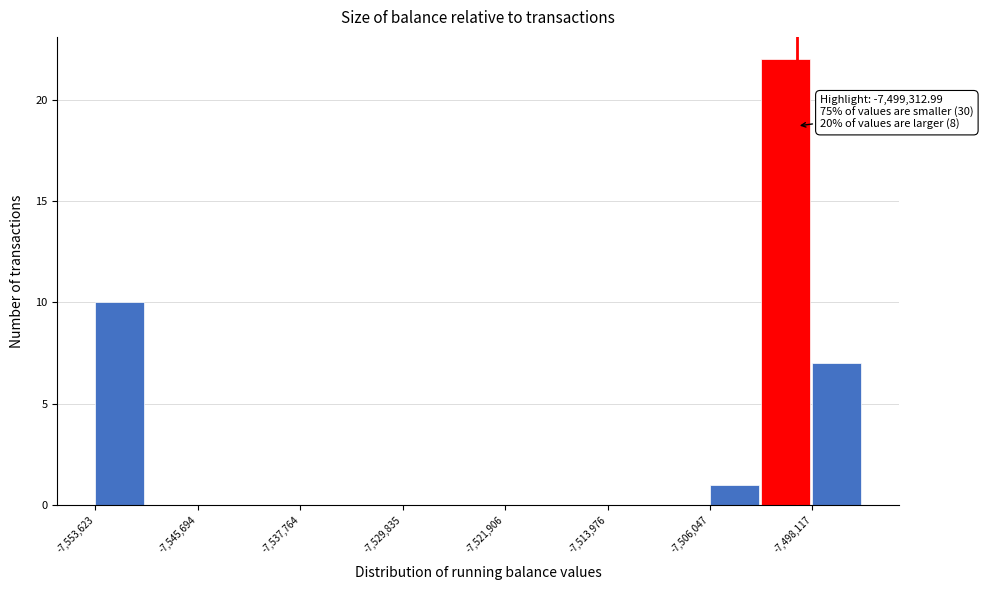

Read against the x-axis, roughly where is the centre of the tallest bar?

-7500000